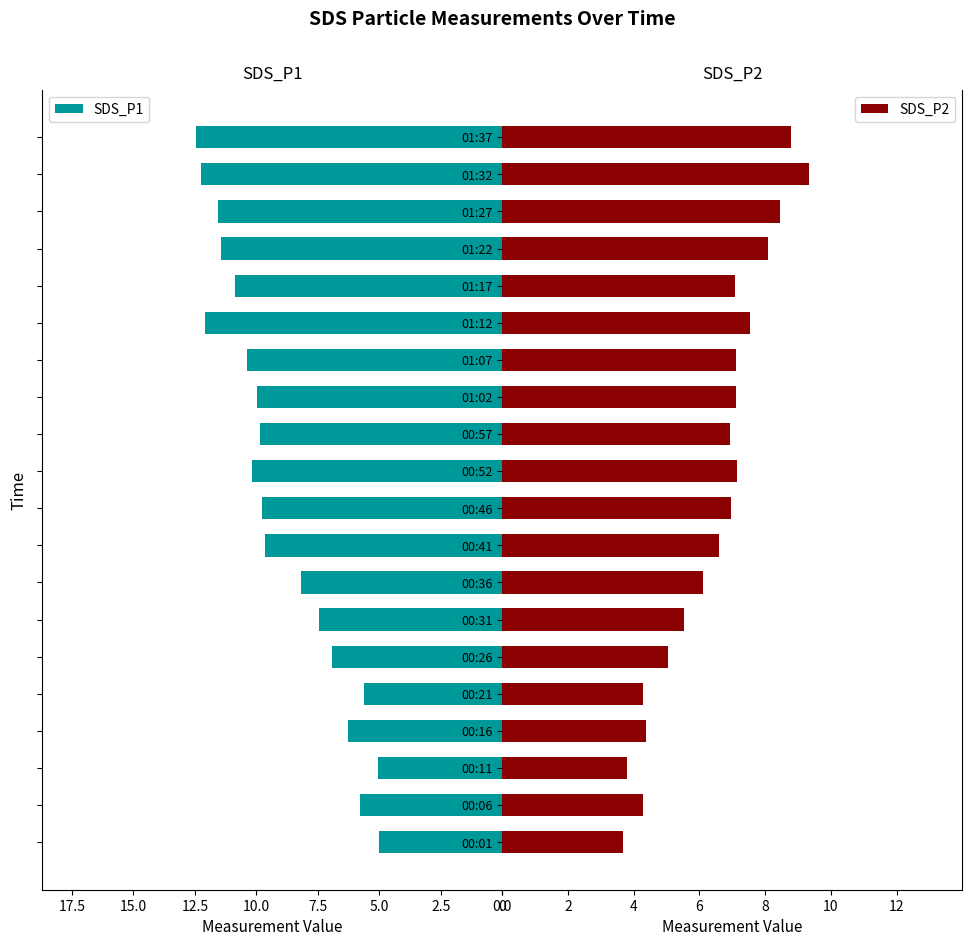

What is the sum of all SDS_P1 values?

180.8